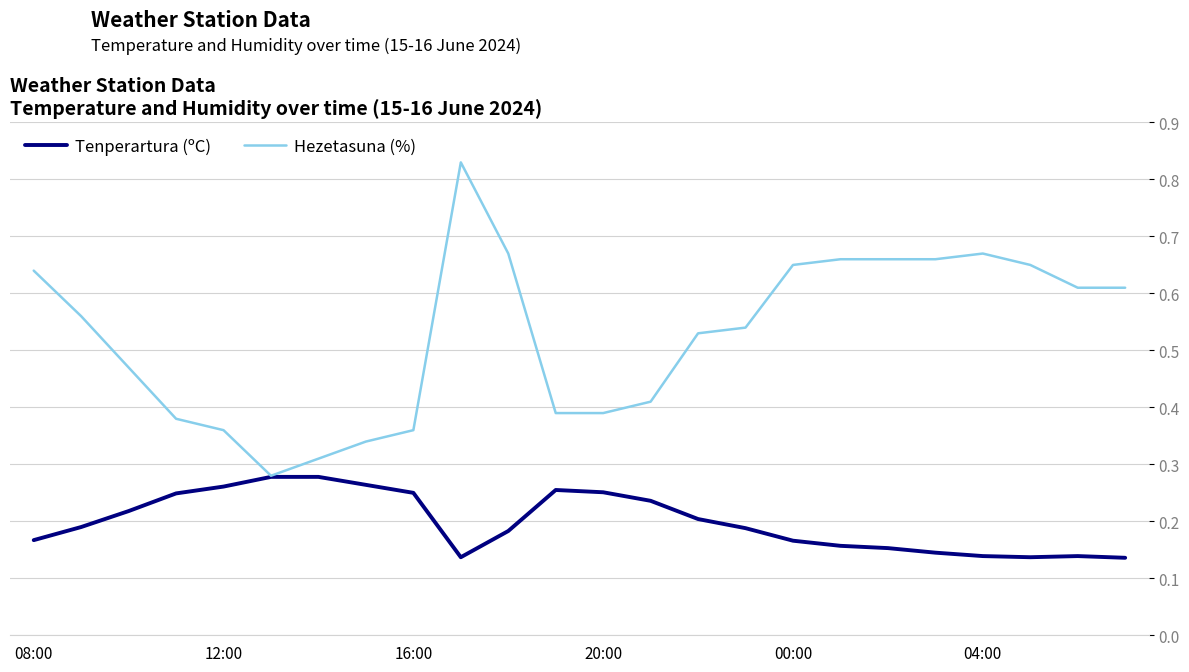

Which series has the largest total across all categories?

Hezetasuna (%)